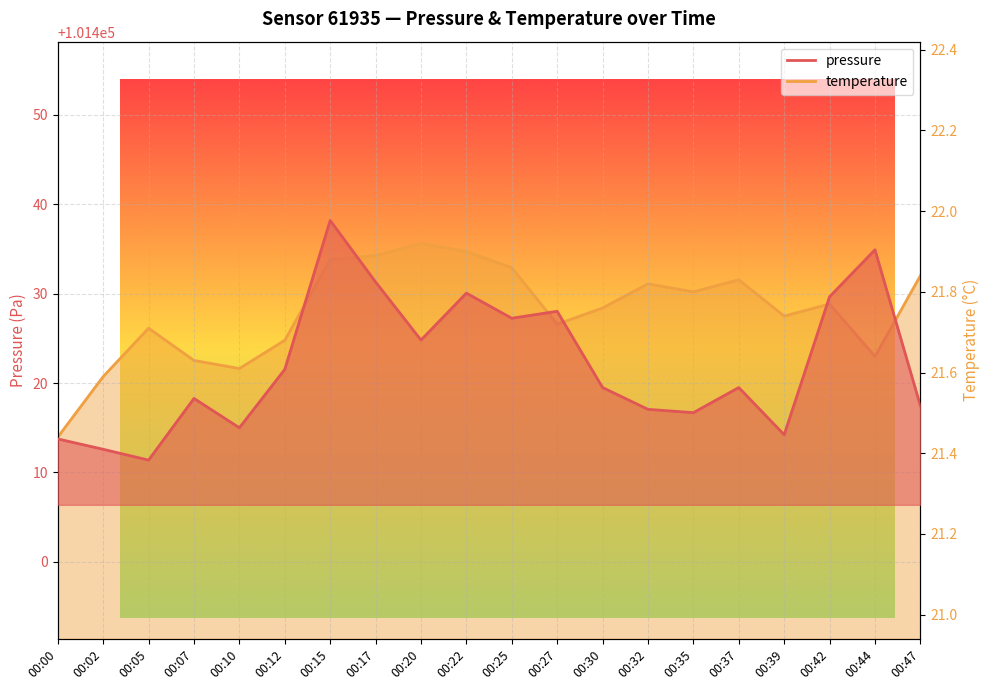

True or false: pressure has a value of 101419.5 at 00:37.

True